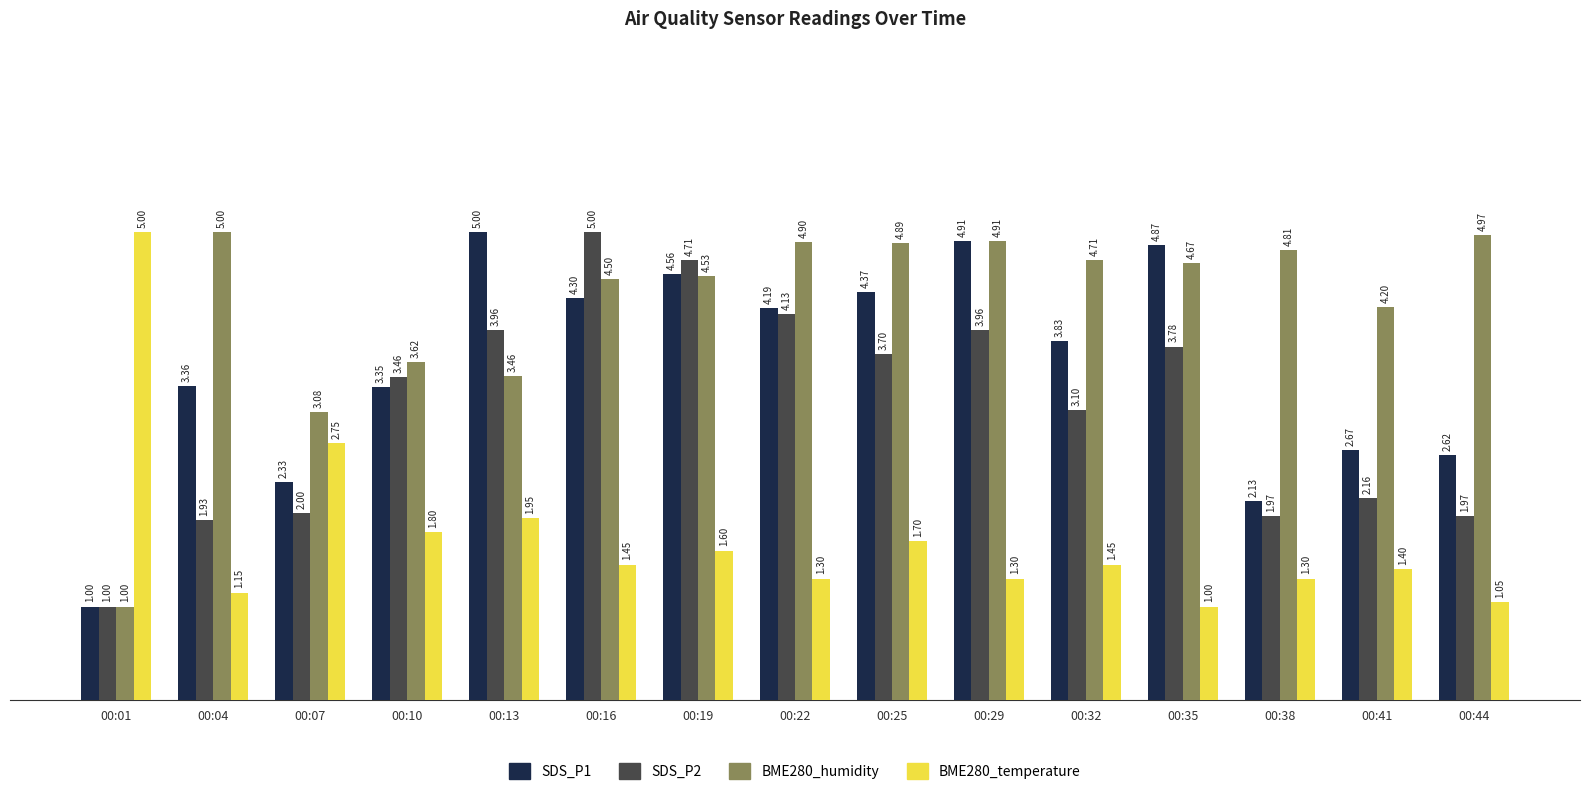

What is the approximate value of SDS_P2 at 00:38?

2.0